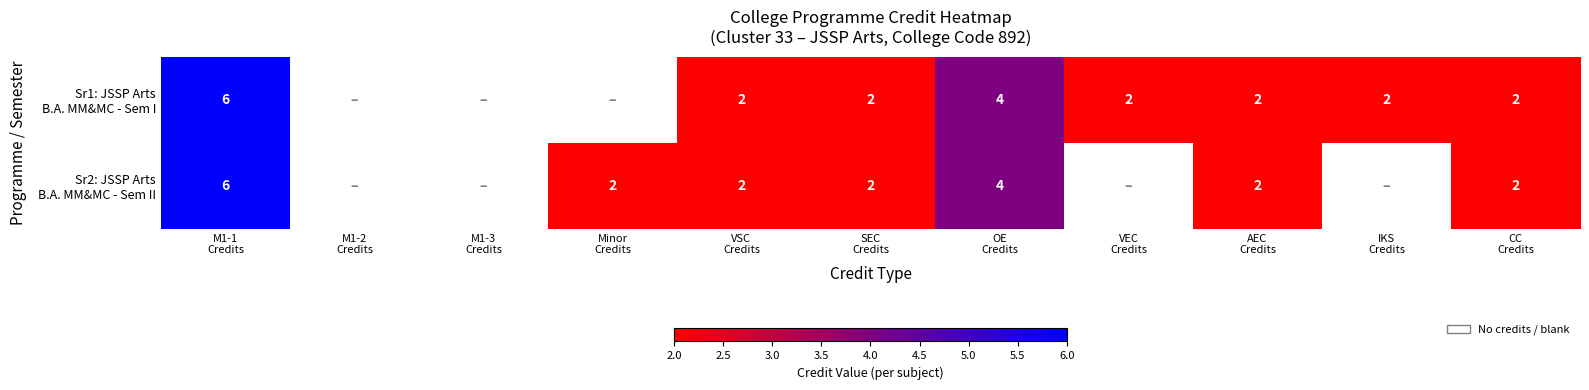

How many data points does each series have?

11